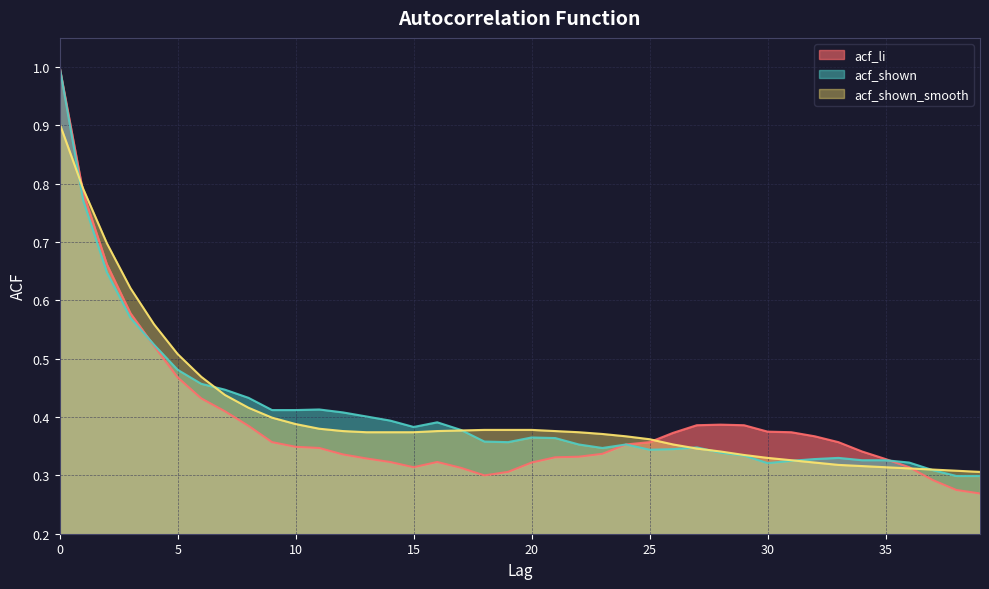

What is the lowest value of the acf_li series?

0.3